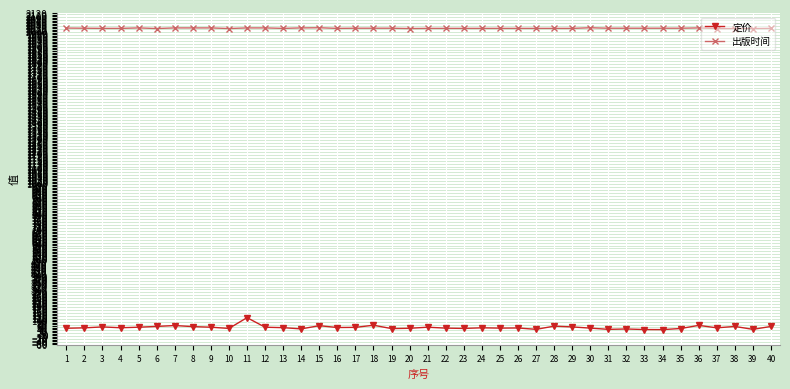

Is the value of 定价 at 2 greater than the value of 出版时间 at 23?

No